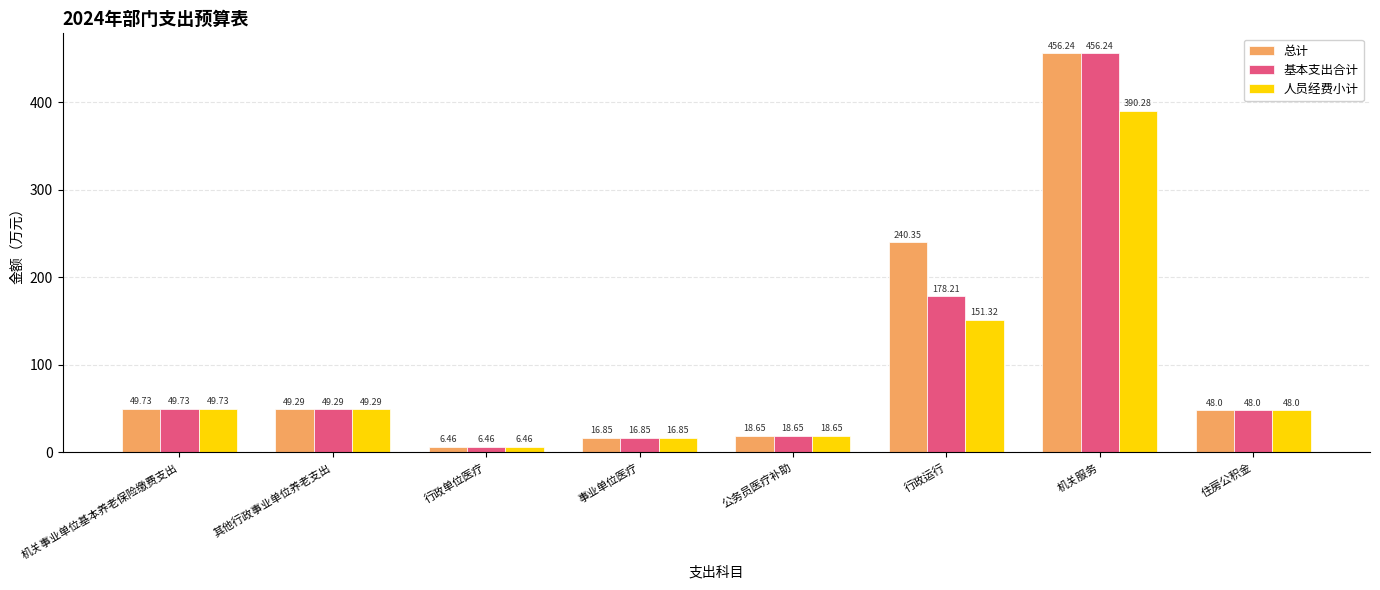

Rank the categories by 人员经费小计 value from highest to lowest.

机关服务, 行政运行, 机关事业单位基本养老保险缴费支出, 其他行政事业单位养老支出, 住房公积金, 公务员医疗补助, 事业单位医疗, 行政单位医疗